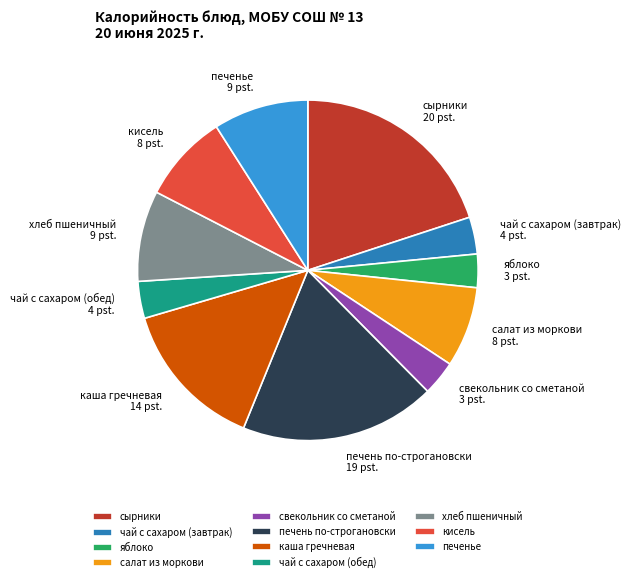

Which slice is the largest?

сырники